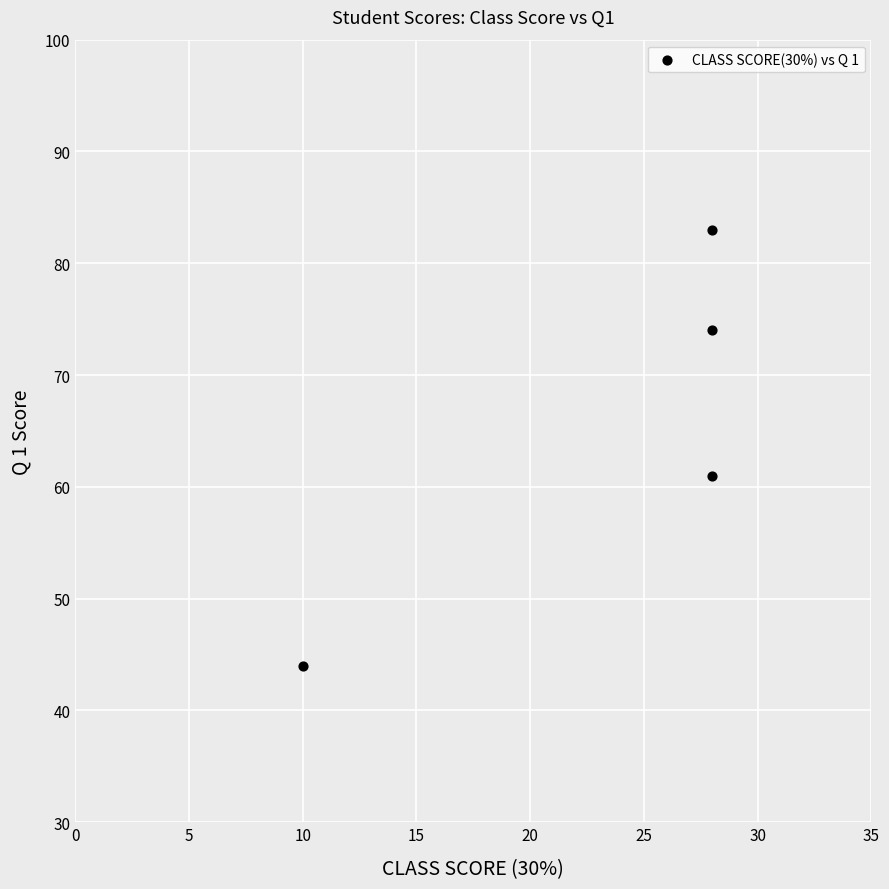

What Y value in the scatter plot is closest to 63?

61